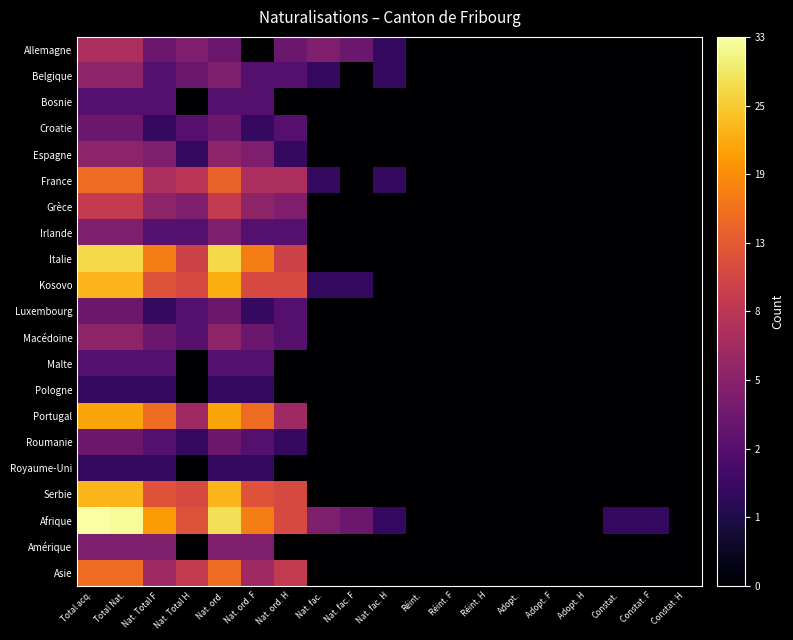

How many series are shown in this chart?

21